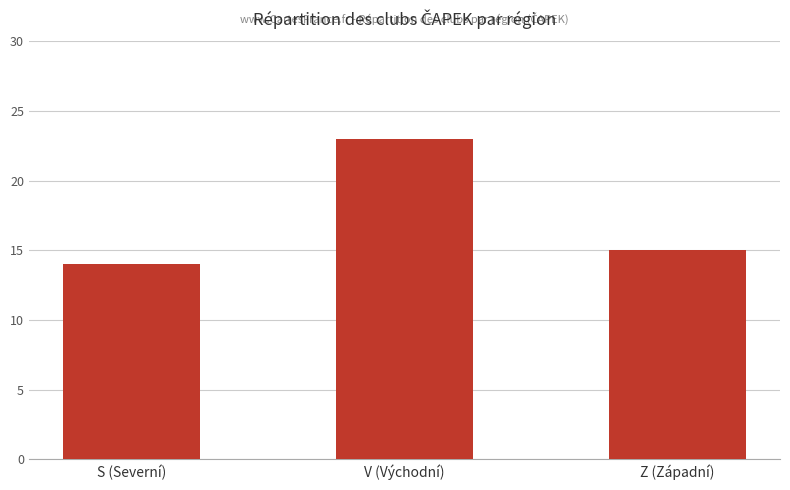

The chart shows a value of 19 at S (Severní). True or false?

False